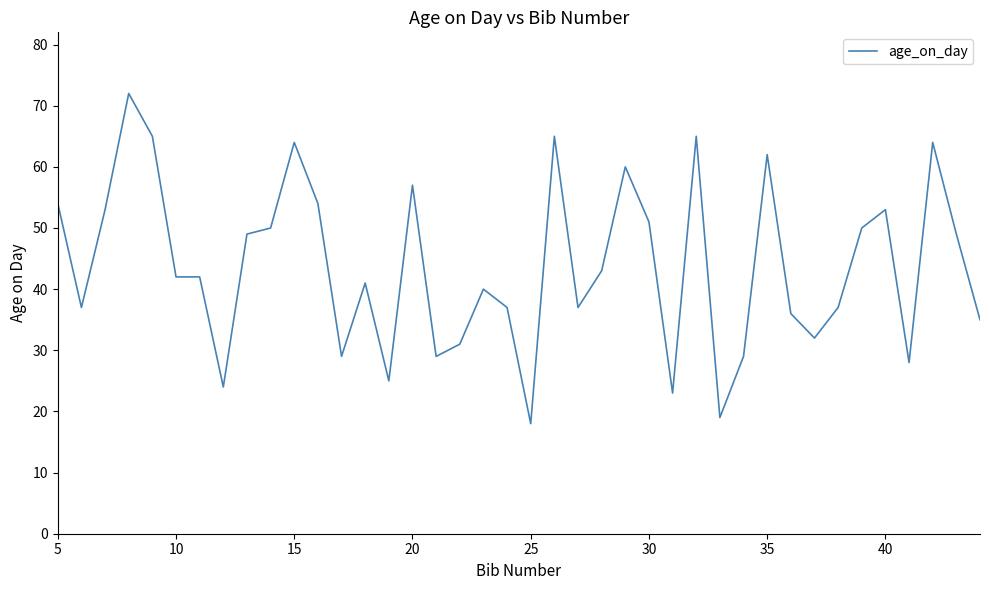

What is the difference between the maximum and minimum values?

54